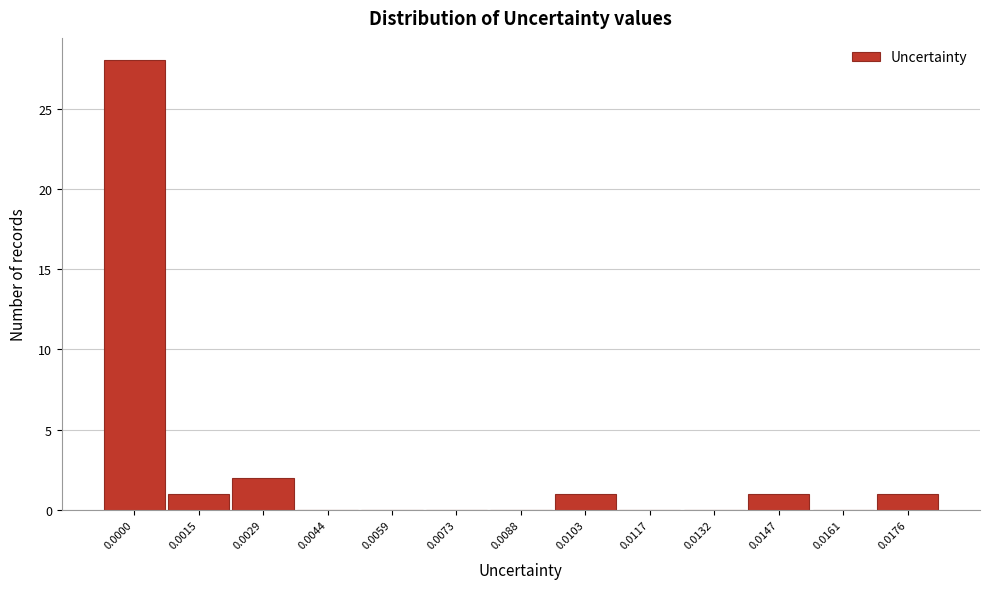

Reading right to left, transcribe all the data shown in this chart.

0.0176=1	0.0161=0	0.0147=1	0.0132=0	0.0117=0	0.0103=1	0.0088=0	0.0073=0	0.0059=0	0.0044=0	0.0029=2	0.0015=1	0.0000=28